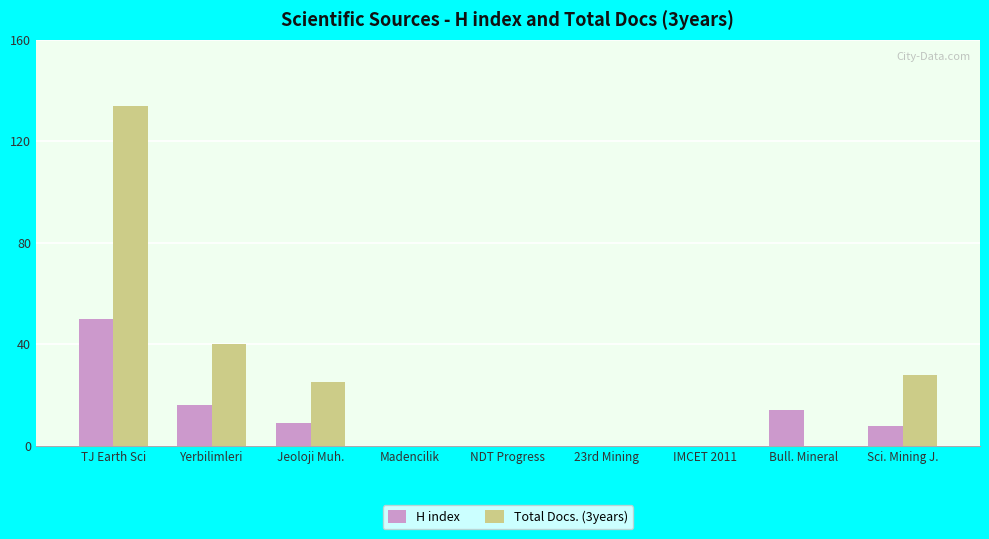

What are all the series names shown in the legend?

H index, Total Docs. (3years)